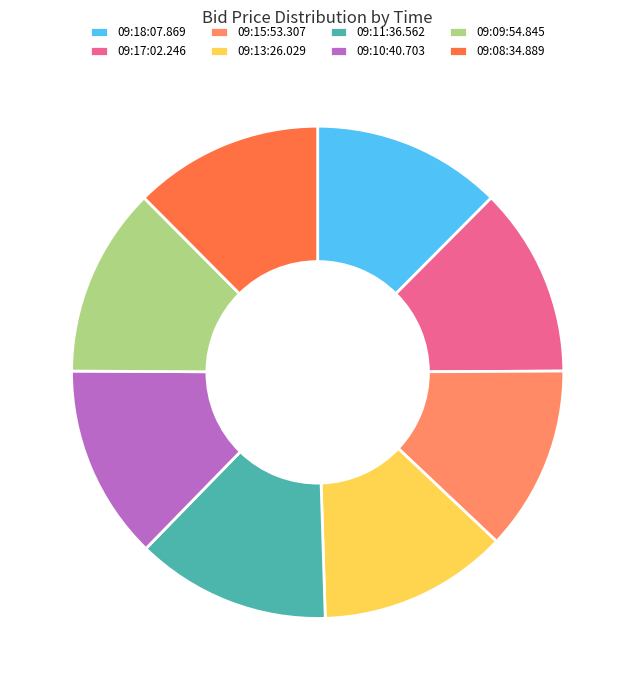

The 09:15:53.307 slice represents 12% of the pie. True or false?

True